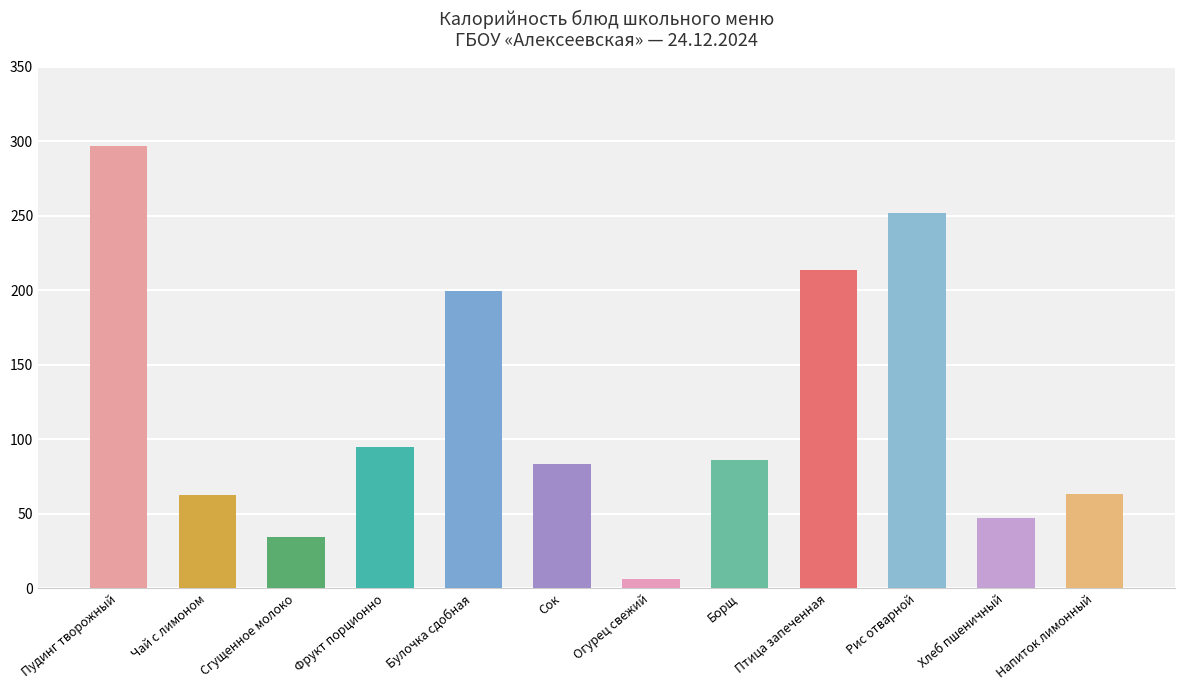

True or false: the data shows 167.7 at Фрукт порционно.

False